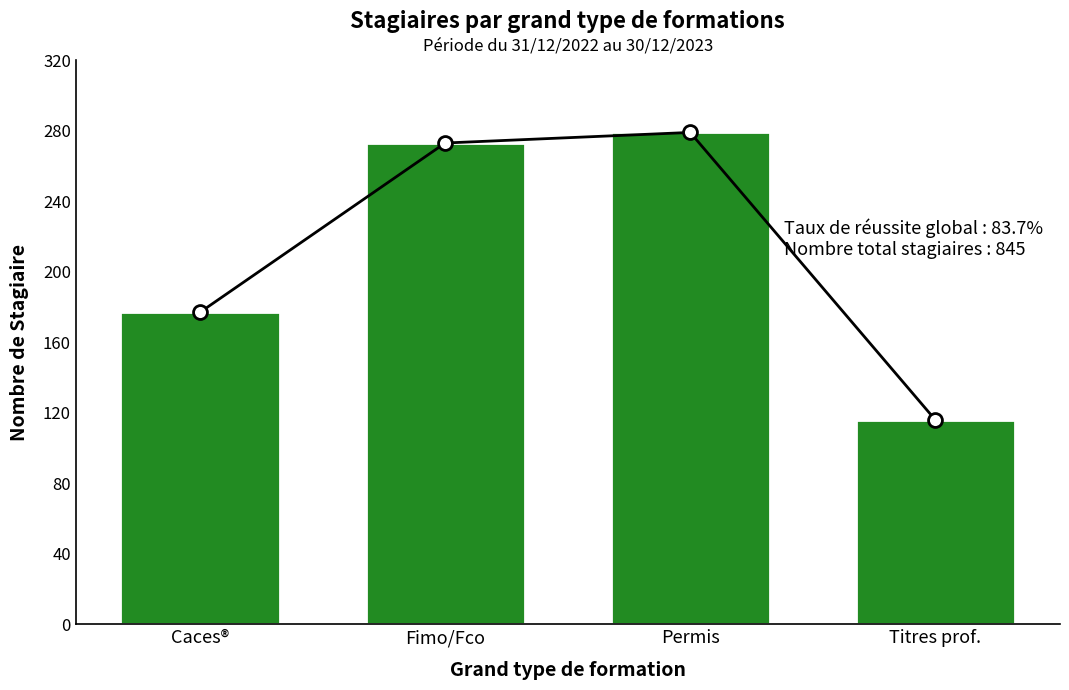

What is the label of the 1st bar from the left?

Caces®